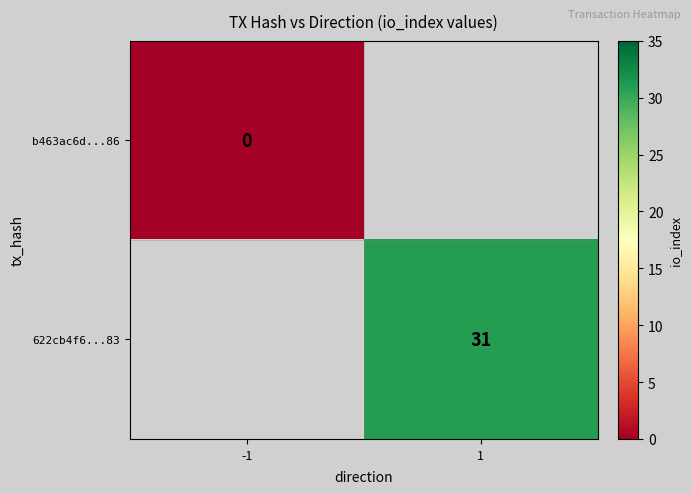

Between -1 and 1, which is larger?

1